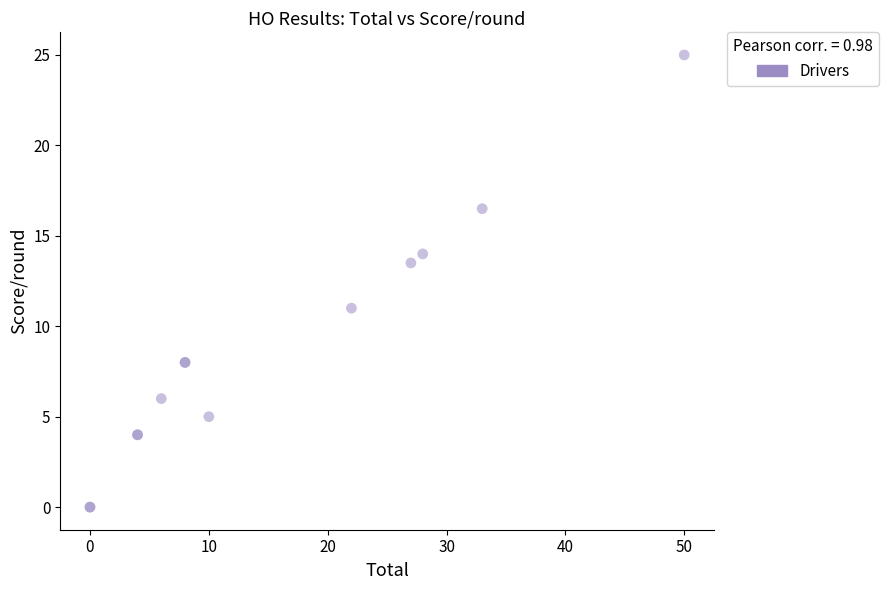

What Y value in the scatter plot is closest to 12?

11.0